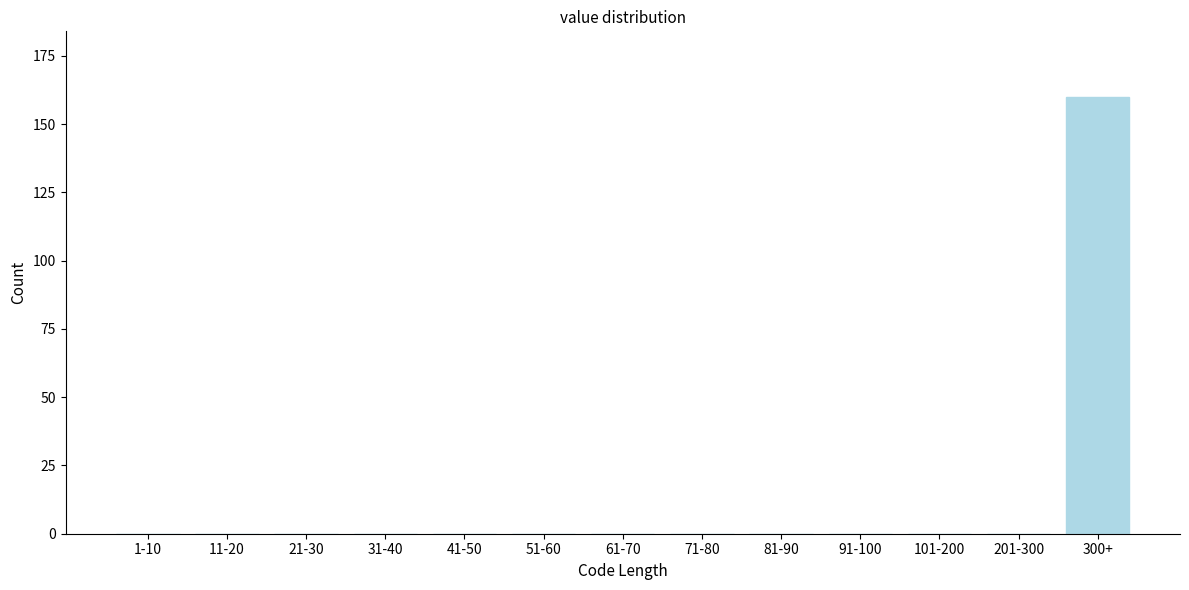

Reading left to right, what are all the values shown in this chart?

1-10=0	11-20=0	21-30=0	31-40=0	41-50=0	51-60=0	61-70=0	71-80=0	81-90=0	91-100=0	101-200=0	201-300=0	300+=160